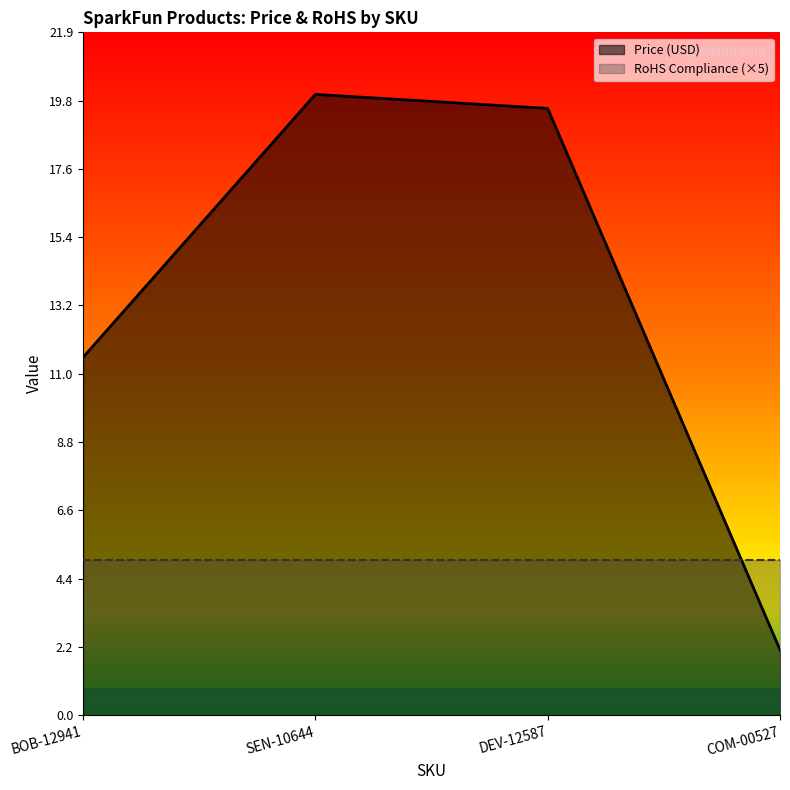

Read the value at DEV-12587.

19.5